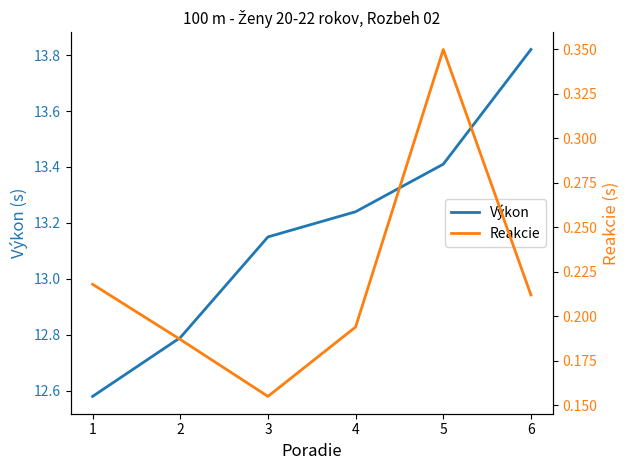

What is the total value across all series at 5?

13.8